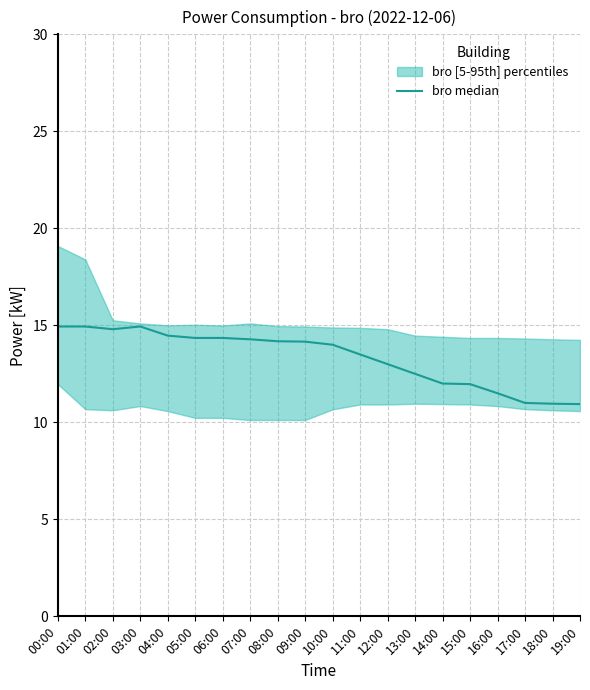

The value at 16:00 is 7.8. True or false?

False